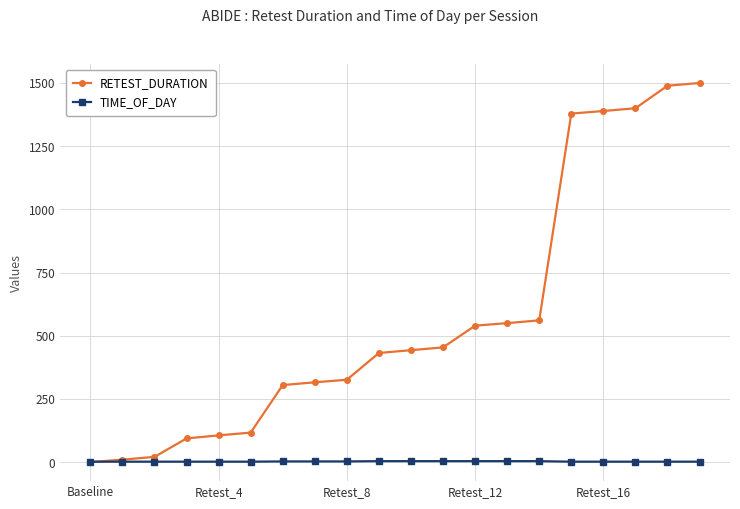

What is the maximum value for RETEST_DURATION?

1500